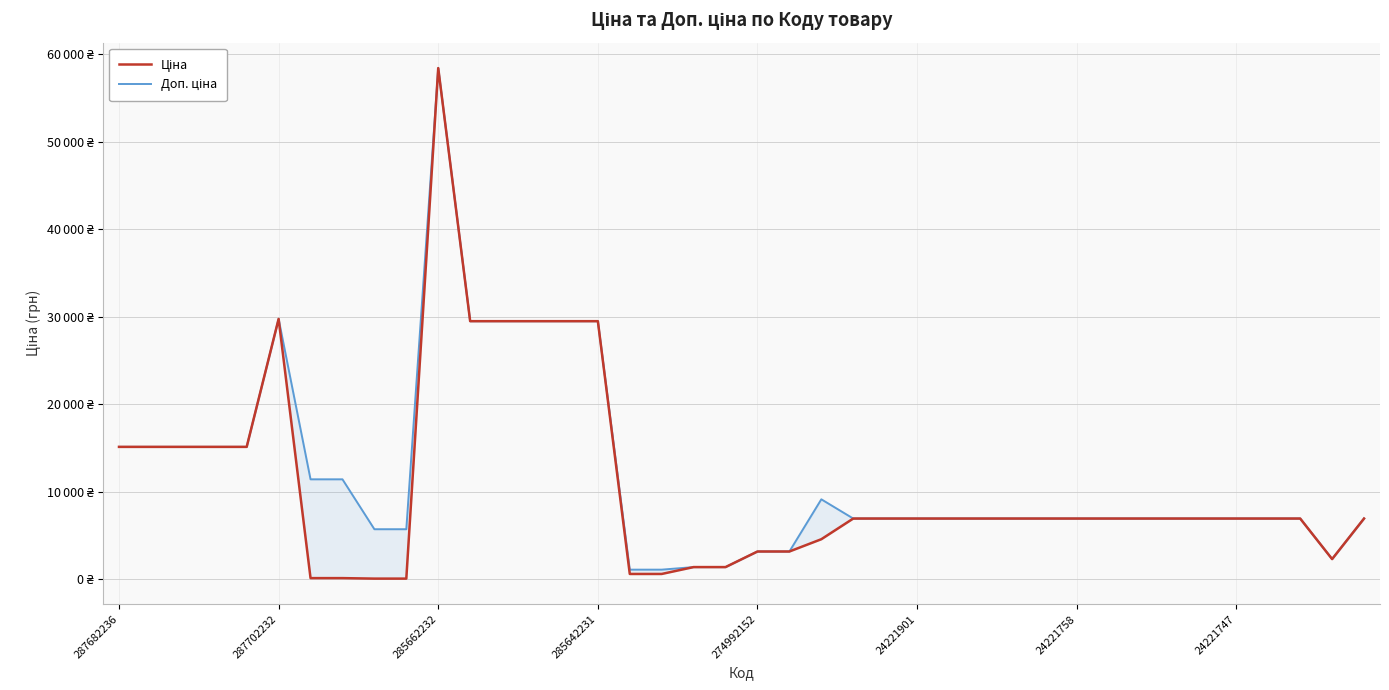

True or false: Доп. ціна and Ціна intersect in this chart.

True